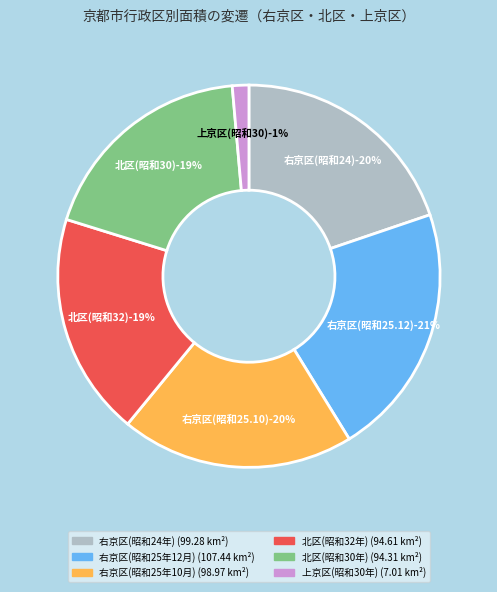

To the nearest percent, what portion does 右京区(昭和24年) represent?

20%